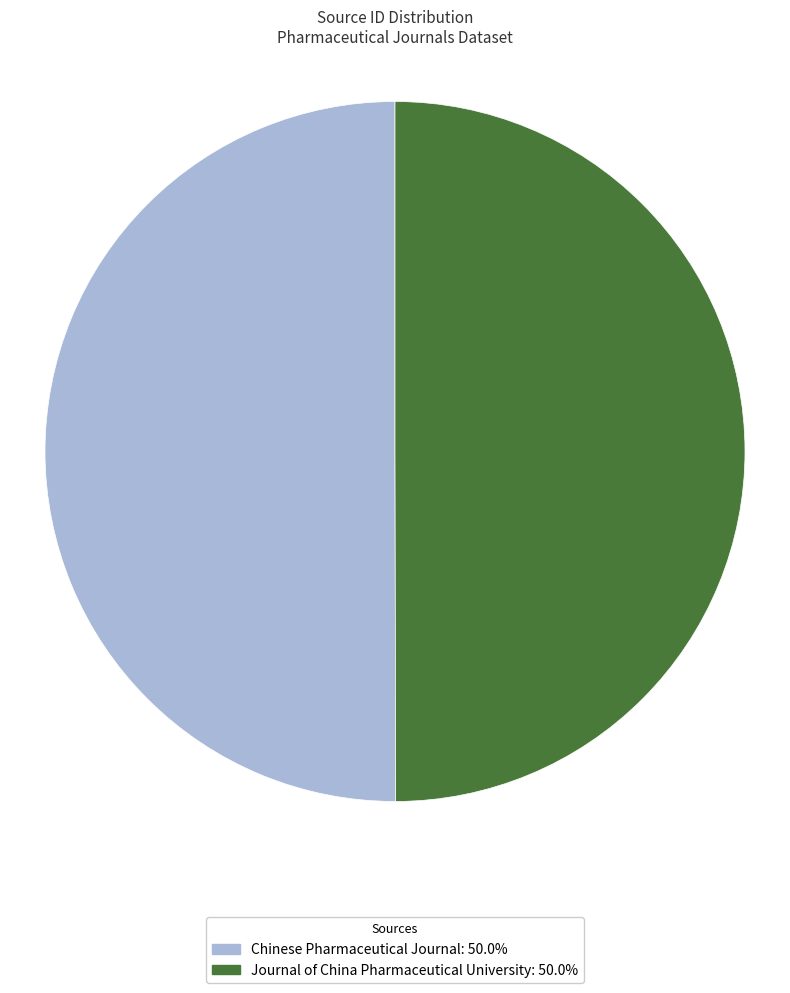

What is the ratio of the value at Chinese Pharmaceutical Journal to the value at Journal of China Pharmaceutical University?

1.0